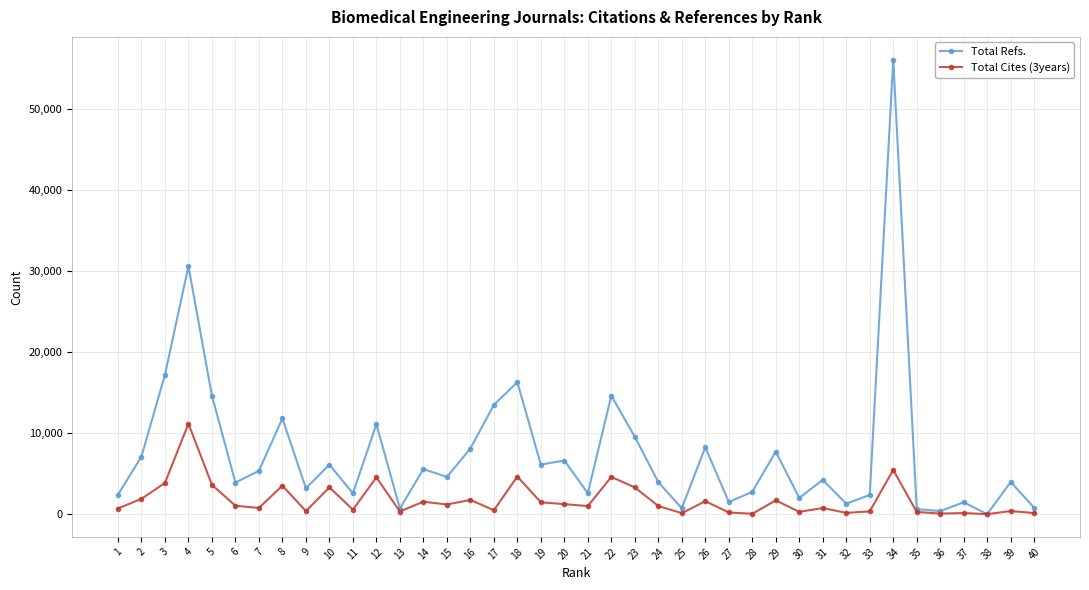

Which series has the largest range (max minus min)?

Total Refs.